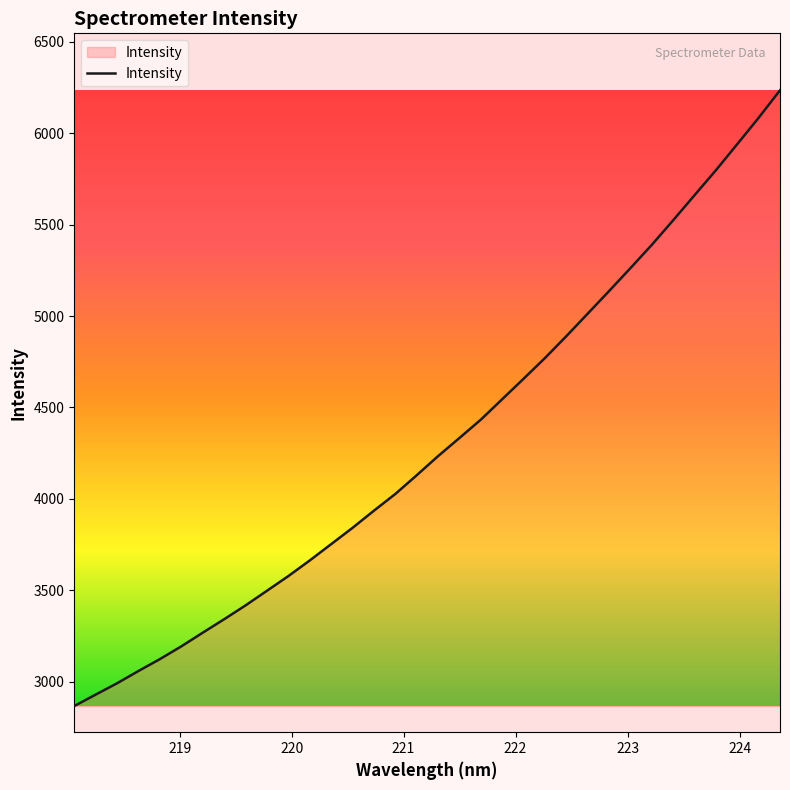

Does the chart display data point markers on the line(s)?

No